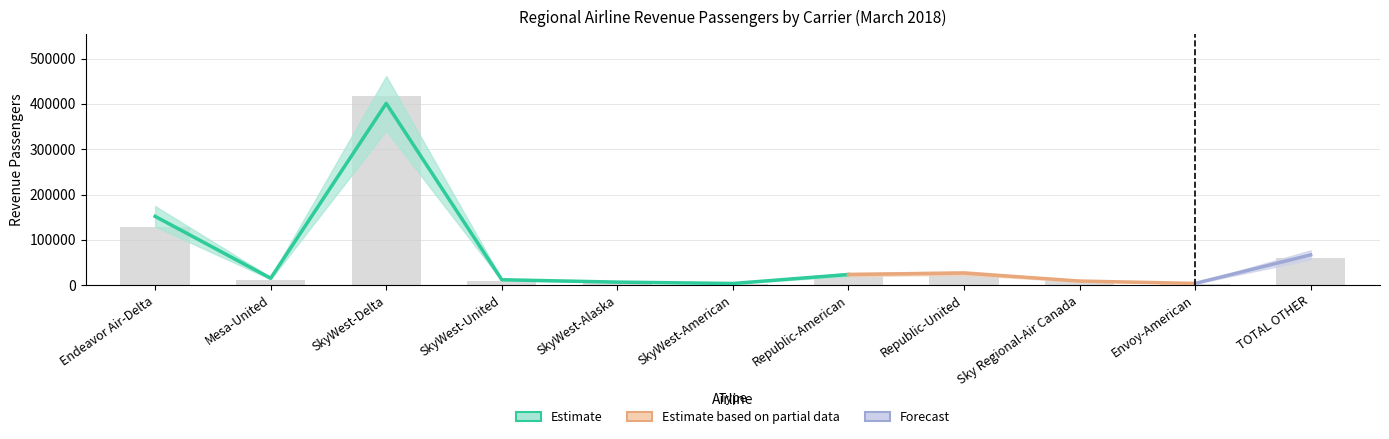

At which label does Revenue PAX reach its peak?

SkyWest-Delta